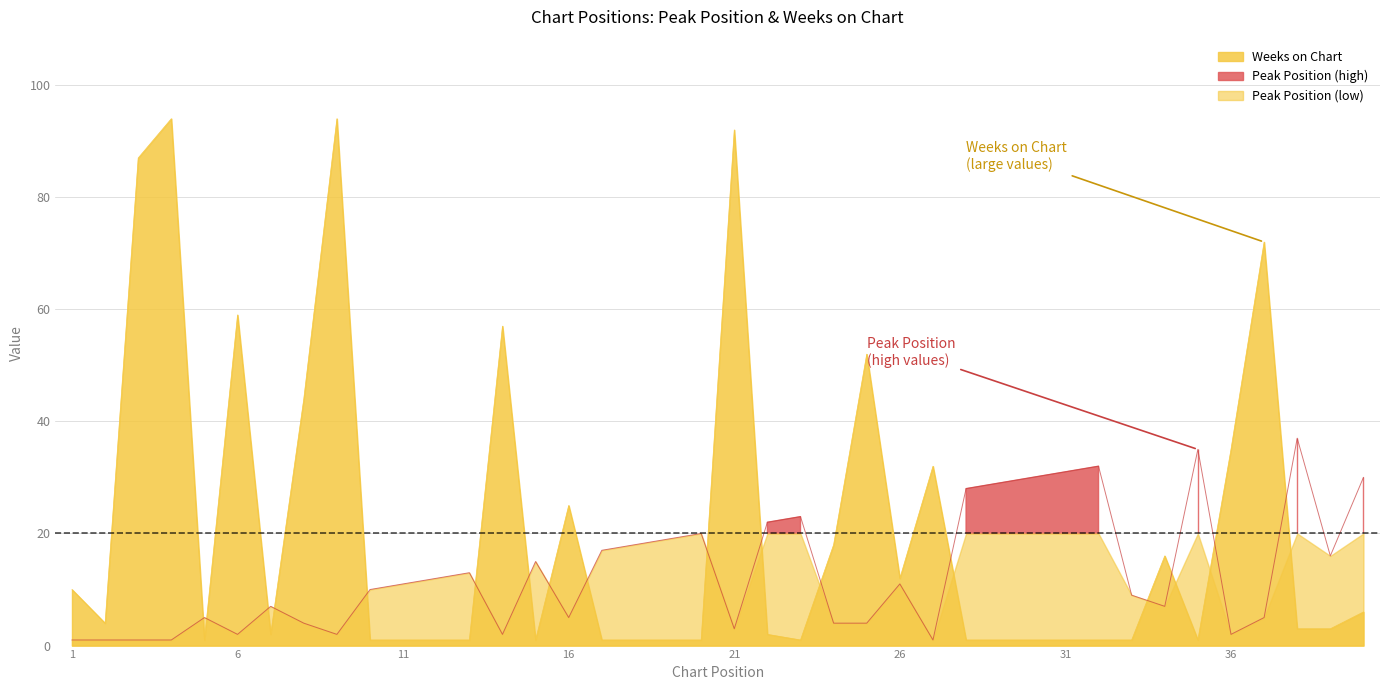

True or false: Peak Position and Weeks on Chart cross at least once.

True